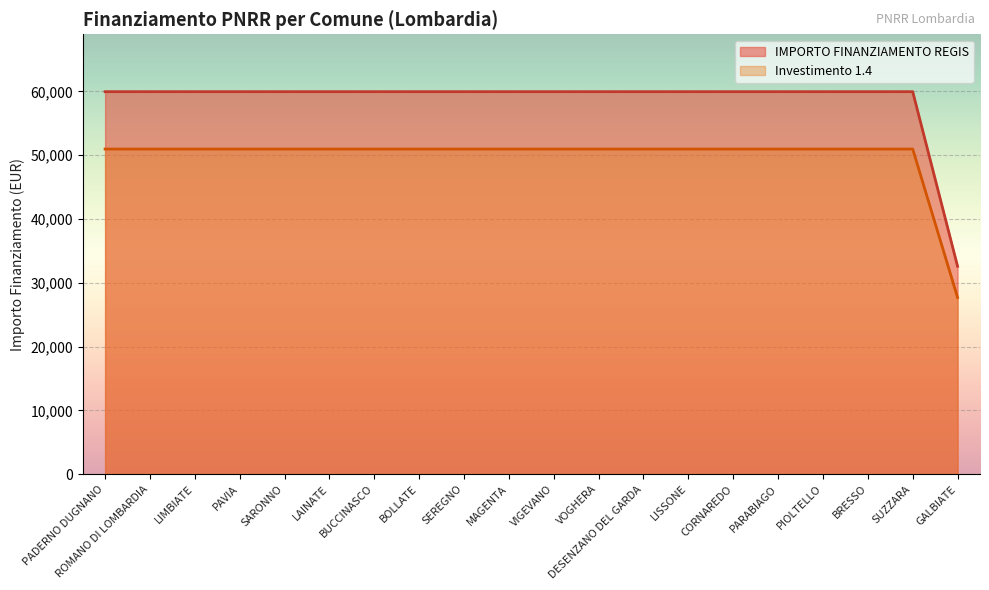

Is the value of 1.4 at LISSONE greater than the value of IMPORTO FINANZIAMENTO REGIS at DESENZANO DEL GARDA?

Yes